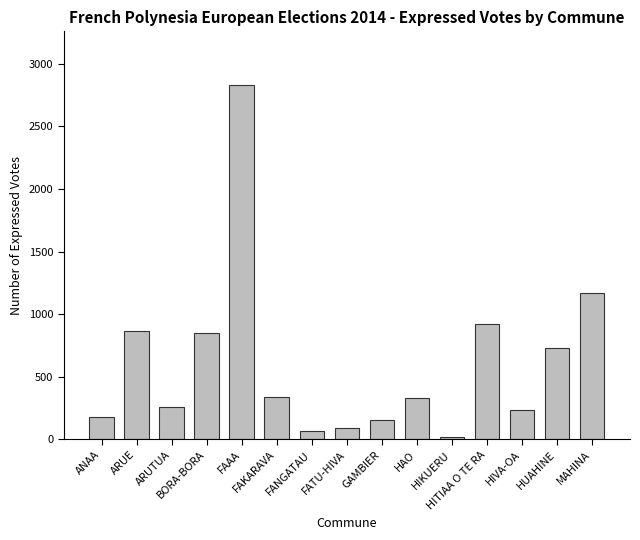

What is the difference between the values at FAAA and GAMBIER?

2682